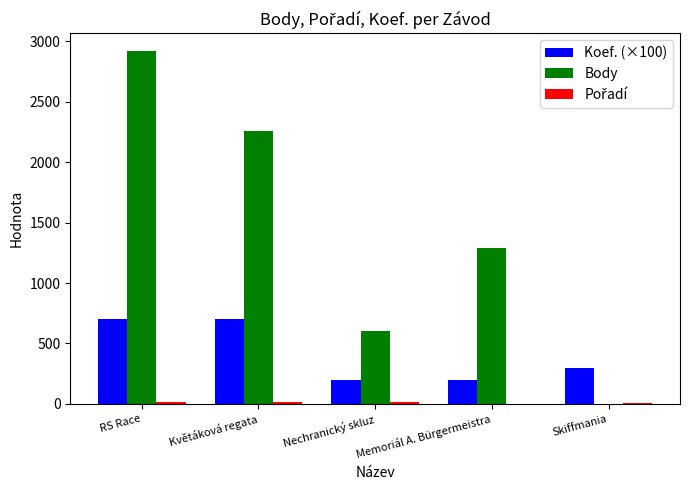

Which series has the largest total across all categories?

Body